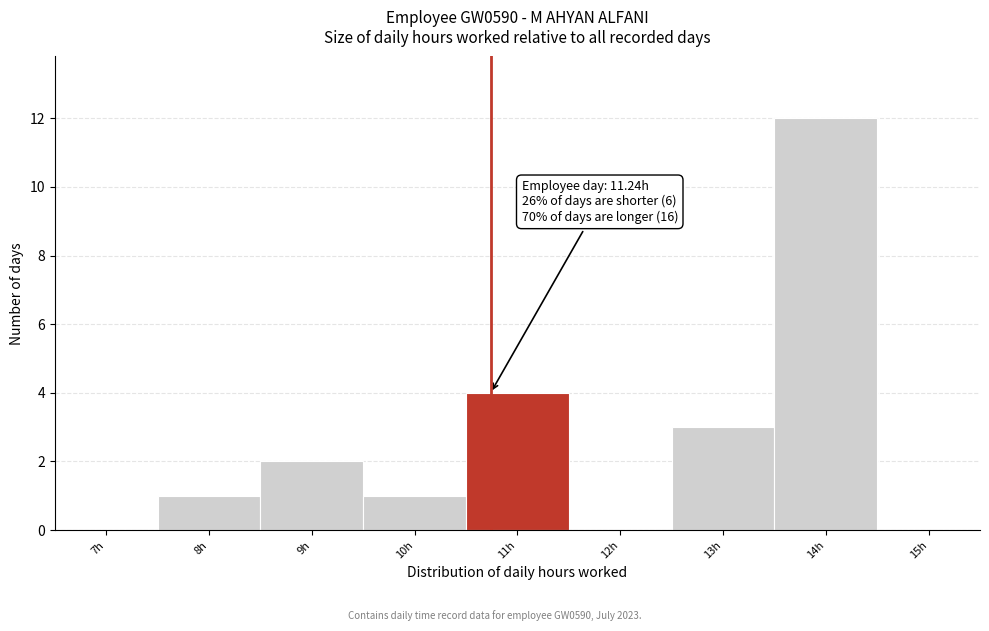

Reading right to left, extract all data points from this chart.

15h=0	14h=12	13h=3	12h=0	11h=4	10h=1	9h=2	8h=1	7h=0